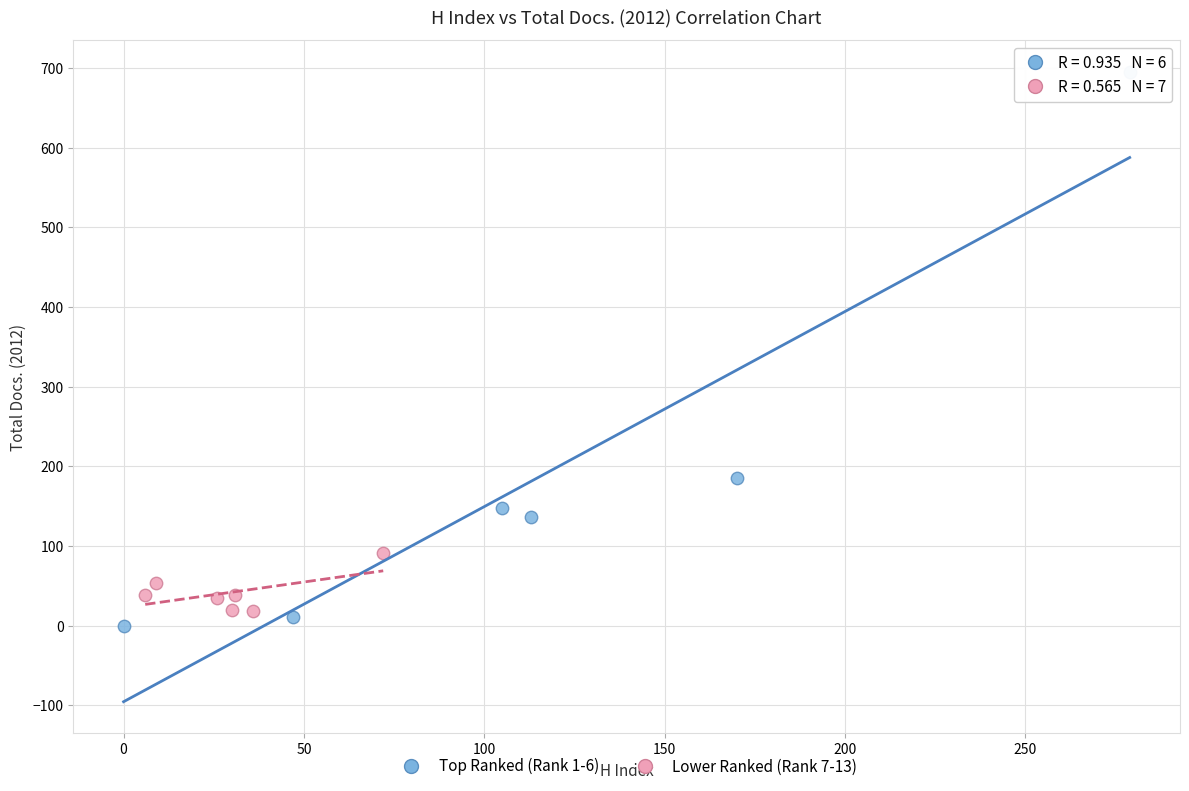

Which series has the widest spread of Y values?

Top Ranked (Rank 1-6)